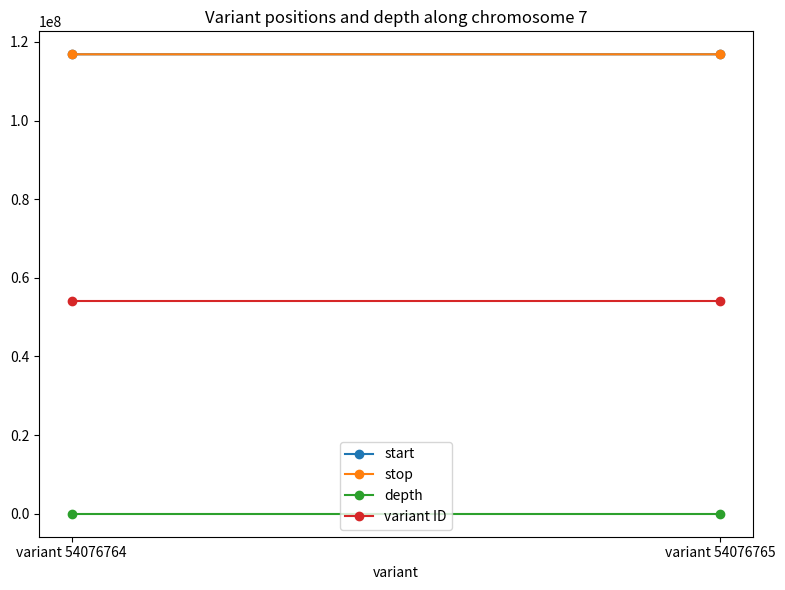

Which series has the largest total across all categories?

stop